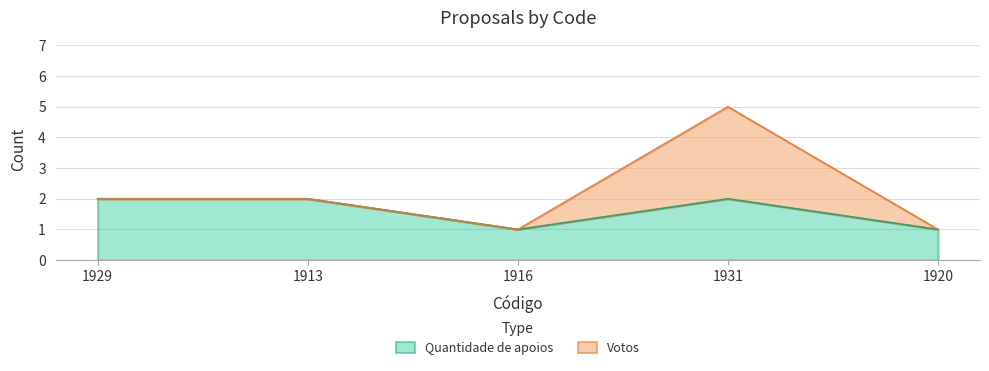

Reading left to right, what are all the values shown in this chart?

2	2	1	2	1